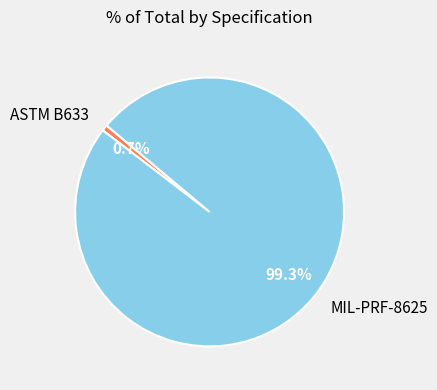

What percentage do MIL-PRF-8625 and ASTM B633 together represent?

100.0%